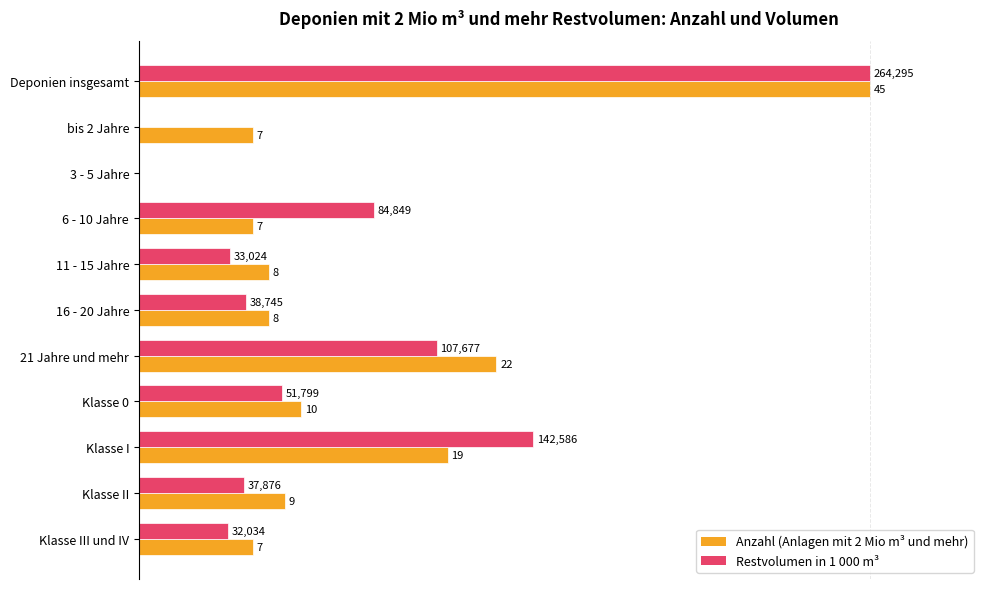

What are all the series names shown in the legend?

Anzahl (Anlagen mit 2 Mio m³ und mehr), Restvolumen in 1 000 m³